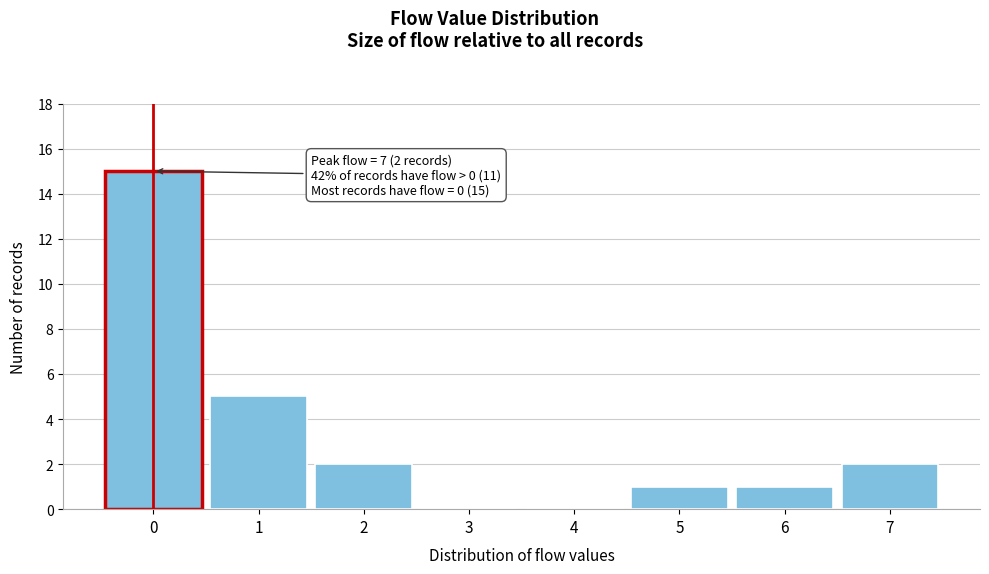

Reading right to left, extract all data points from this chart.

7=2	6=1	5=1	4=0	3=0	2=2	1=5	0=15